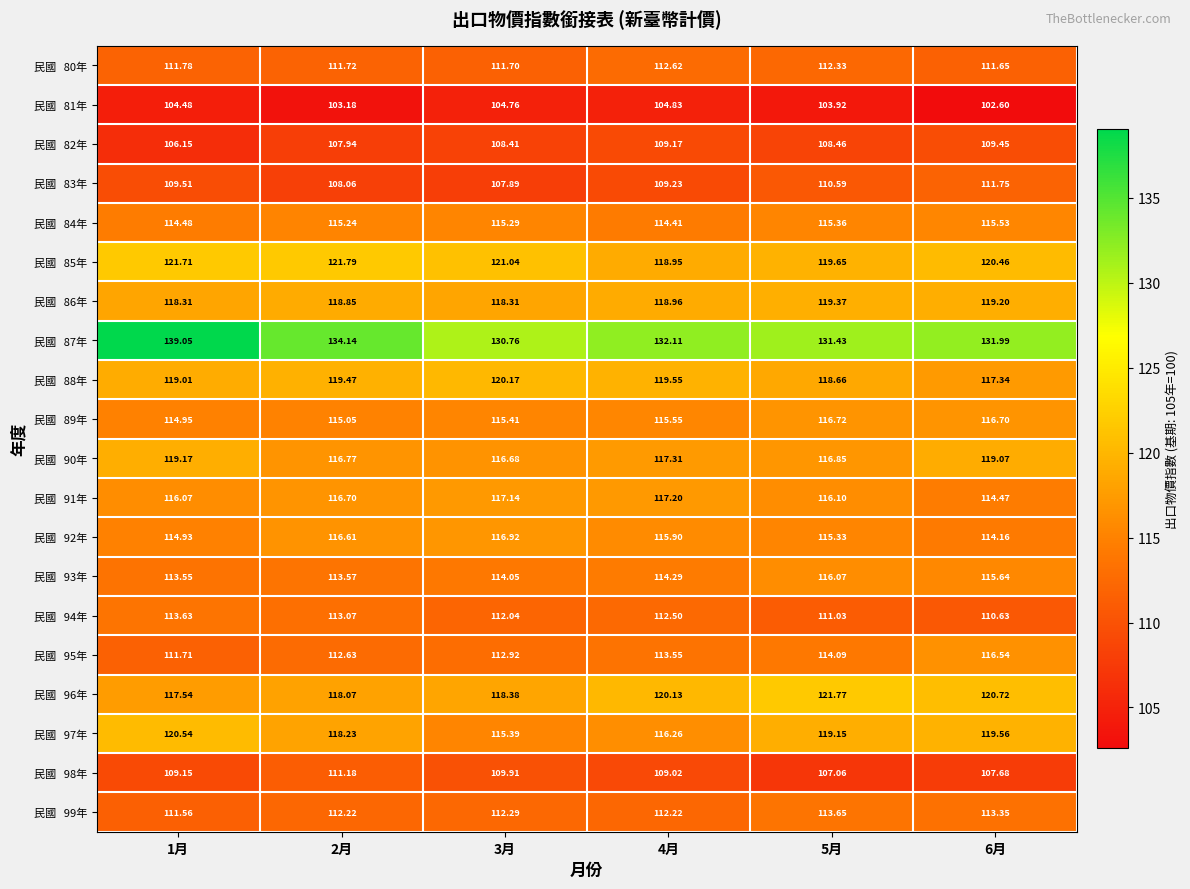

At how many categories does at least one series exceed 123?

6